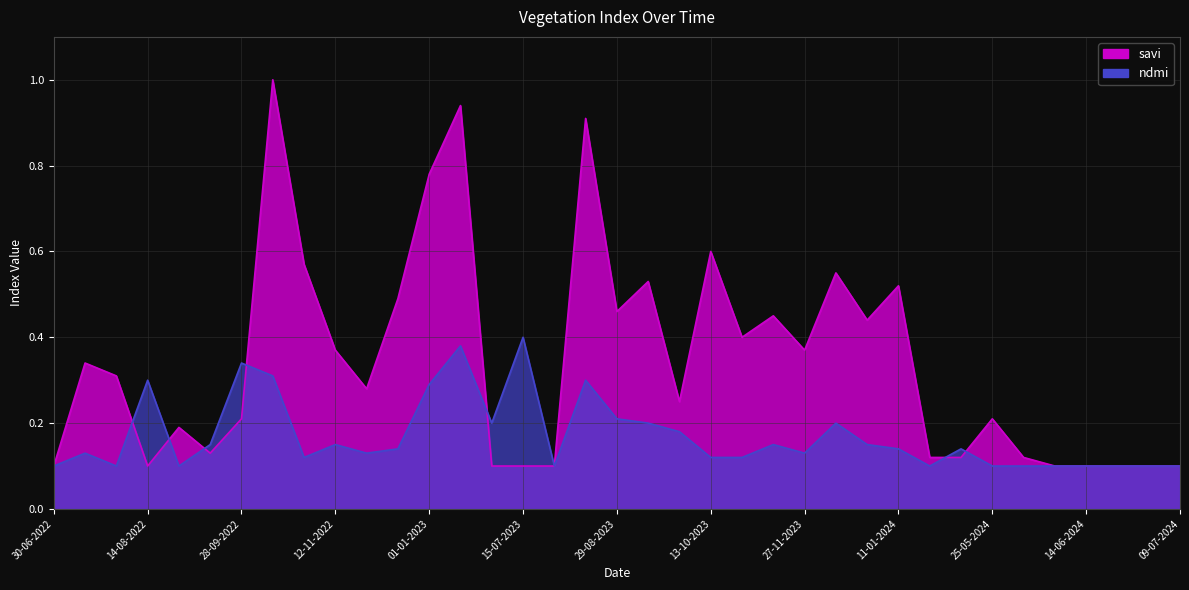

Reading left to right, what are all the values shown in this chart?

savi: 0.1	0.3	0.3	0.1	0.2	0.1	0.2	1.0	0.6	0.4	0.3	0.5	0.8	0.9	0.1	0.1	0.1	0.9	0.5	0.5	0.2	0.6	0.4	0.5	0.4	0.6	0.4	0.5	0.1	0.1	0.2	0.1	0.1	0.1	0.1	0.1	0.1
ndmi: 0.1	0.1	0.1	0.3	0.1	0.1	0.3	0.3	0.1	0.1	0.1	0.1	0.3	0.4	0.2	0.4	0.1	0.3	0.2	0.2	0.2	0.1	0.1	0.1	0.1	0.2	0.1	0.1	0.1	0.1	0.1	0.1	0.1	0.1	0.1	0.1	0.1